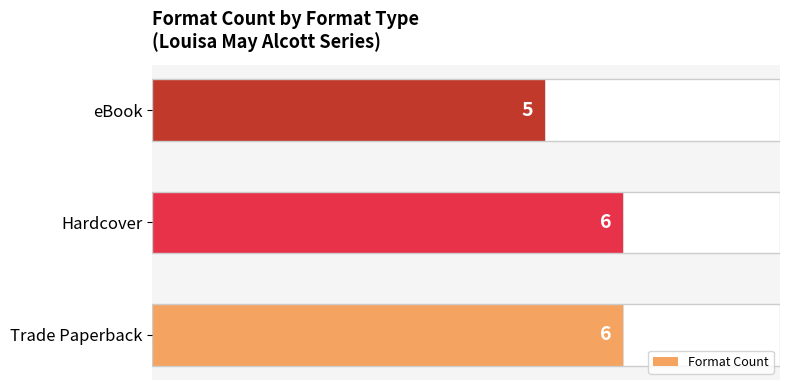

How many distinct data groups are displayed?

1